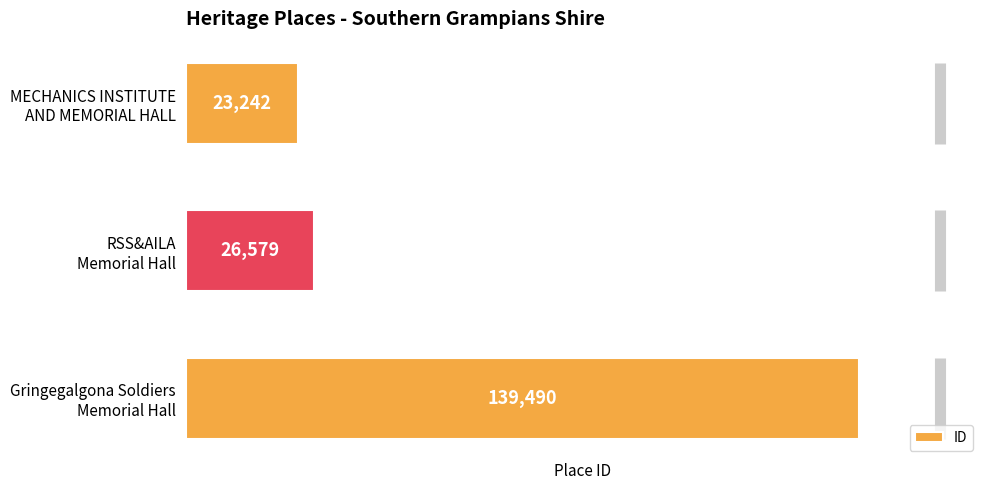

List the labels in order of value, smallest first.

MECHANICS INSTITUTE
AND MEMORIAL HALL, RSS&AILA
Memorial Hall, Gringegalgona Soldiers
Memorial Hall